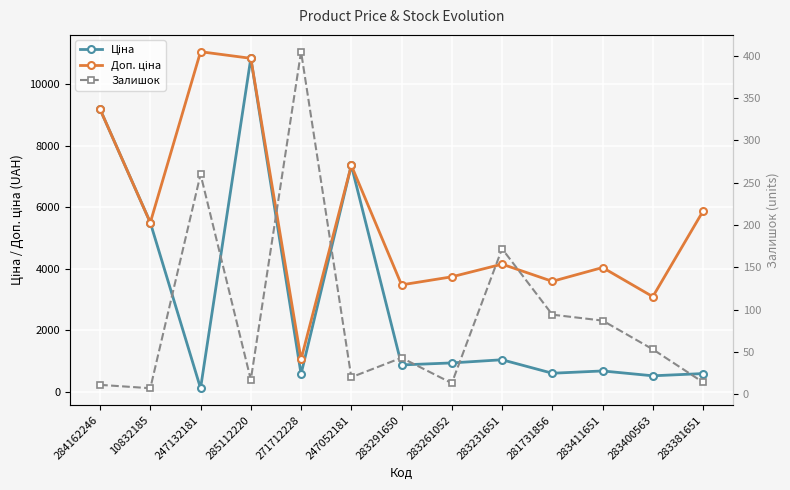

Which category has the lowest value in the Ціна series?

247132181